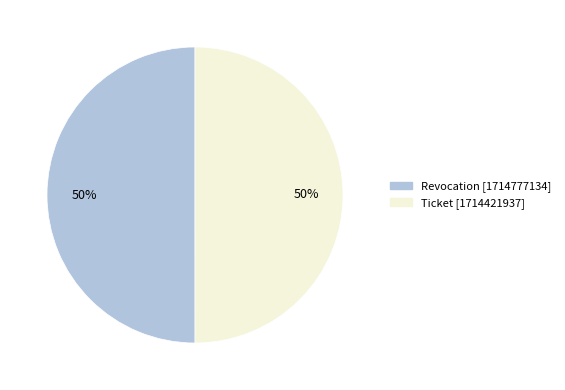

To the nearest percent, what is the average slice percentage?

50%